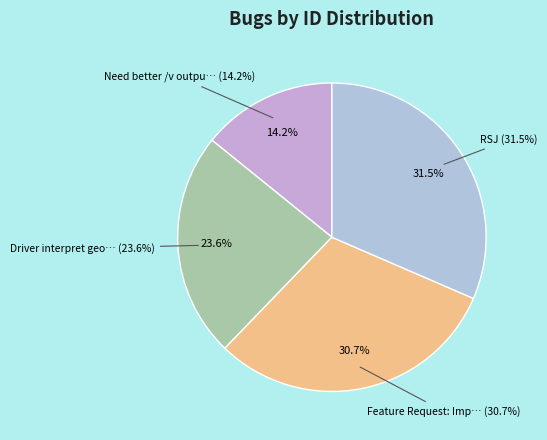

Is there a majority slice in this chart?

No